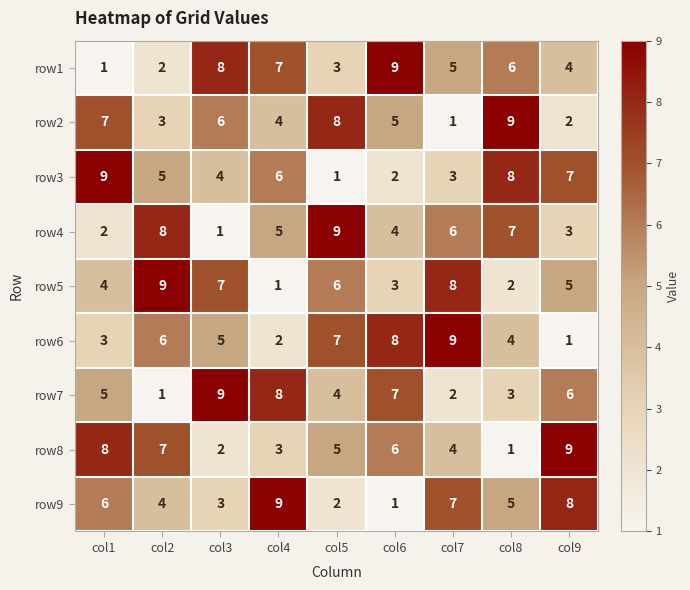

At how many categories does at least one series exceed 1?

9